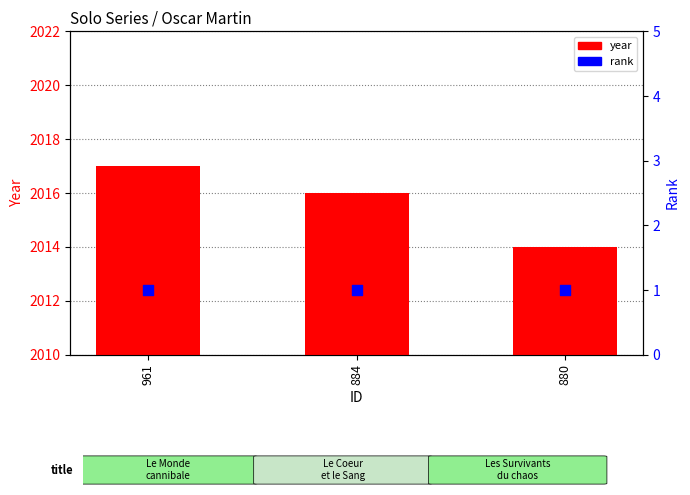

At how many categories does at least one series exceed 161?

3